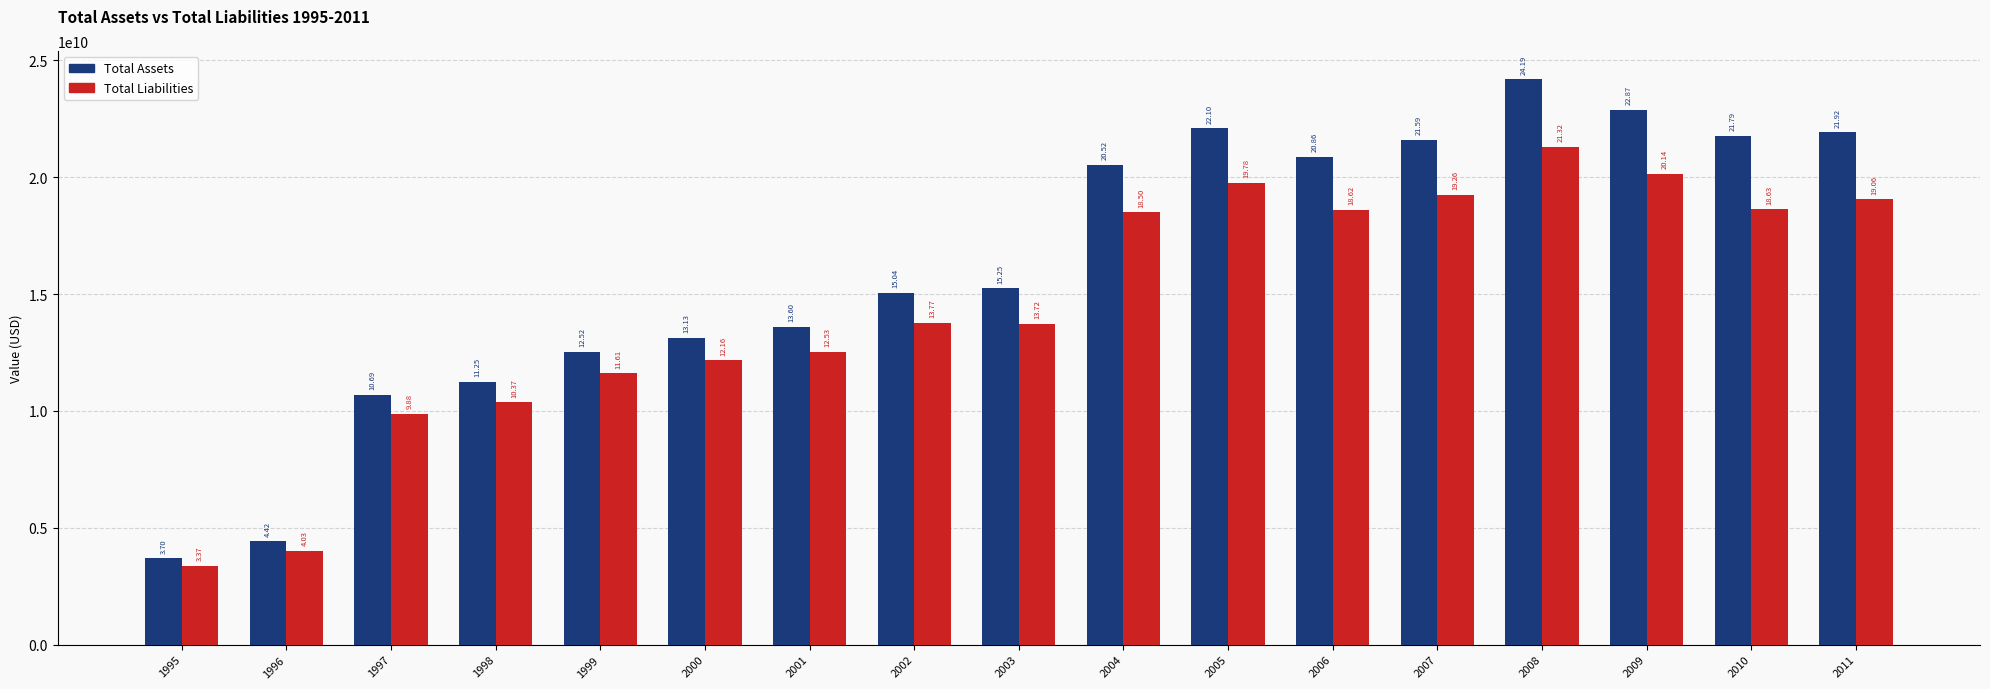

What are all the series names shown in the legend?

Total Assets, Total Liabilities